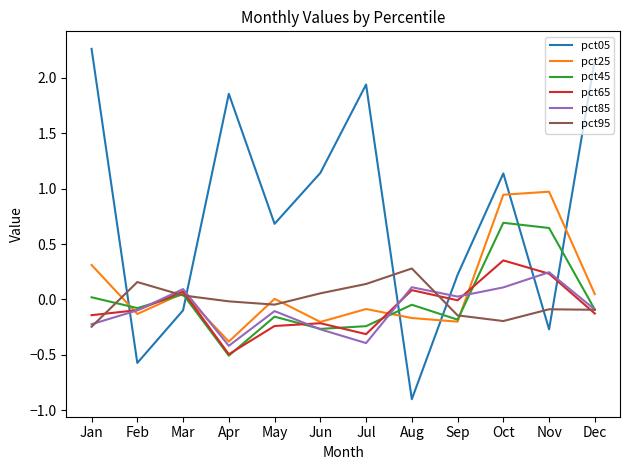

At how many categories does at least one series exceed 0?

12